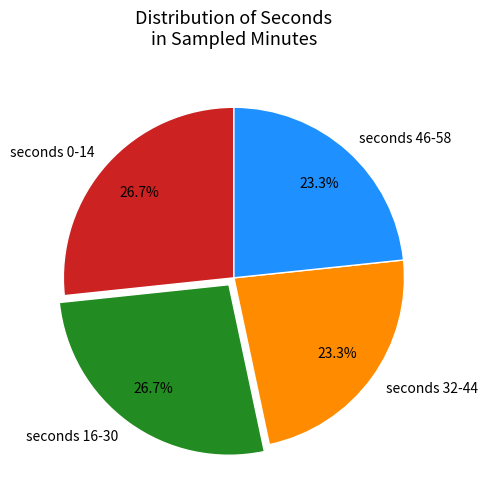

Does any single category account for the majority?

No